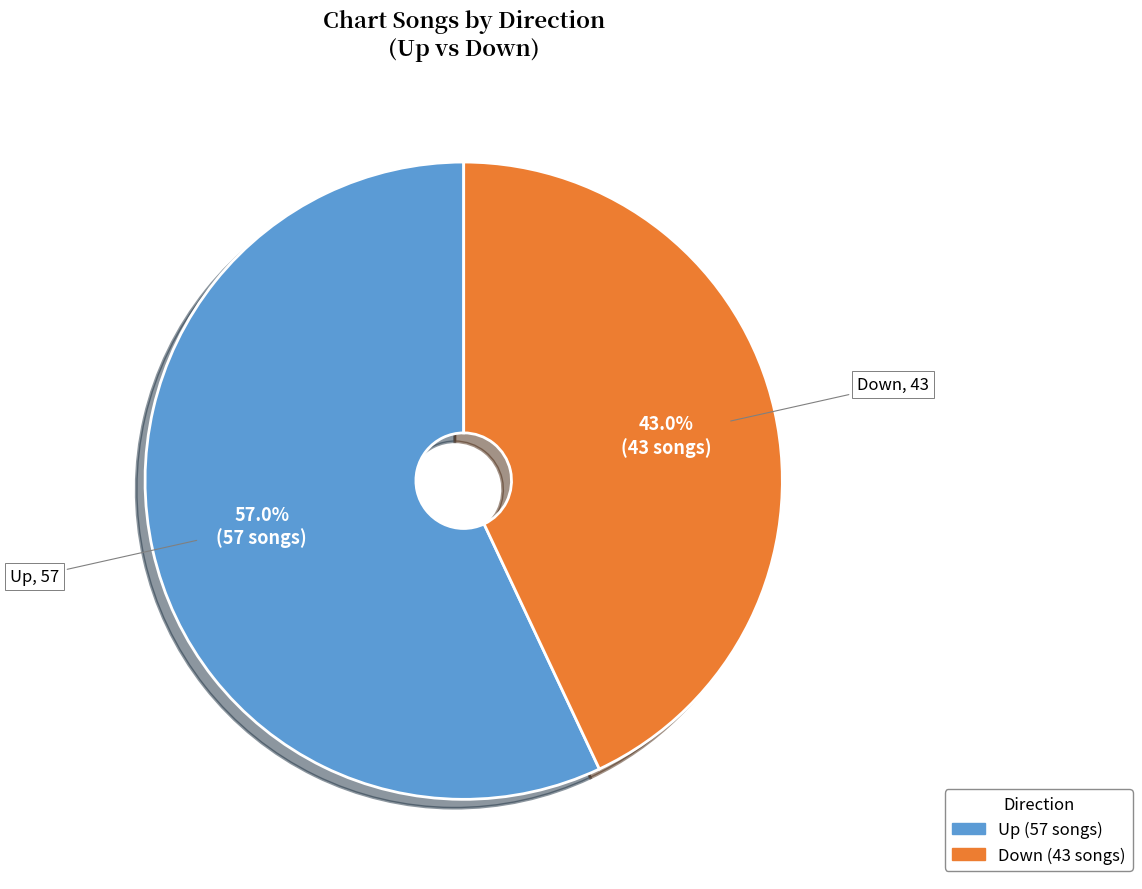

Is there a majority slice in this chart?

Yes